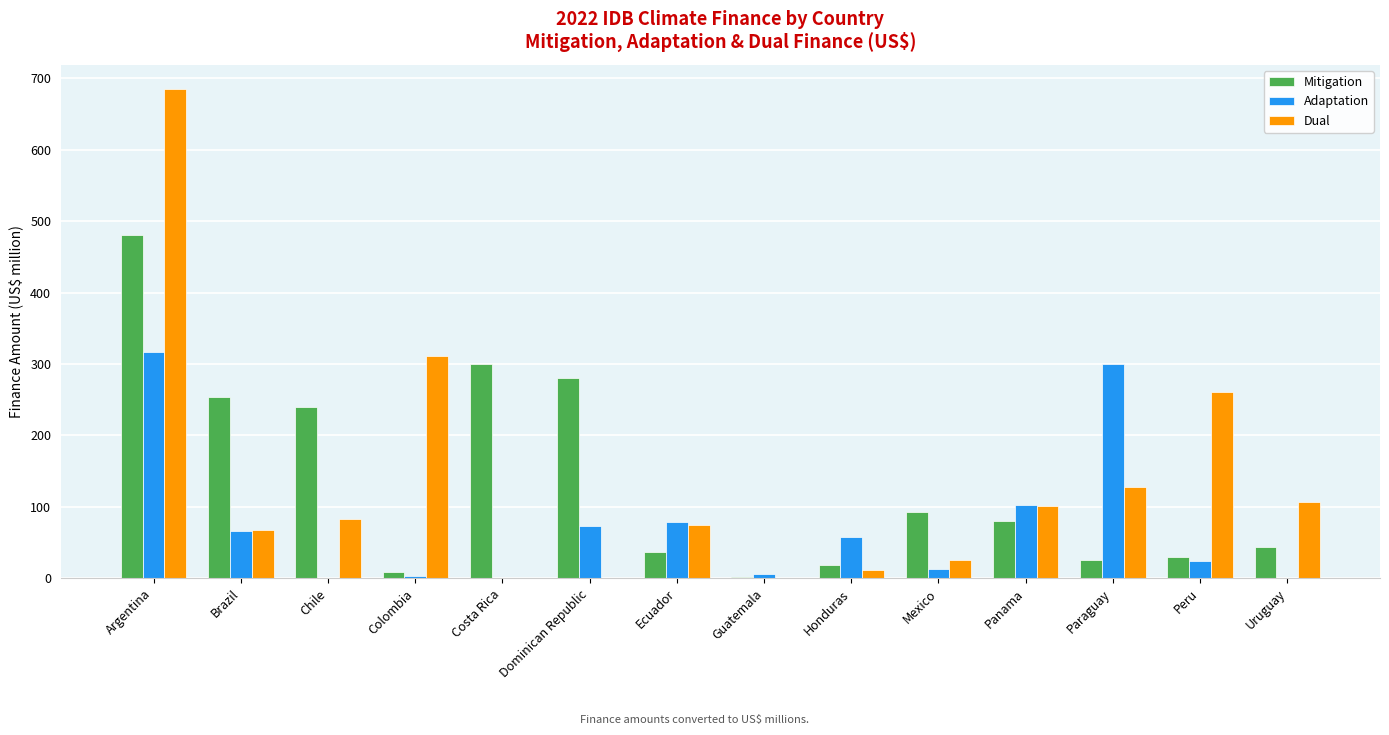

At which category does the chart reach its peak across all series?

Argentina